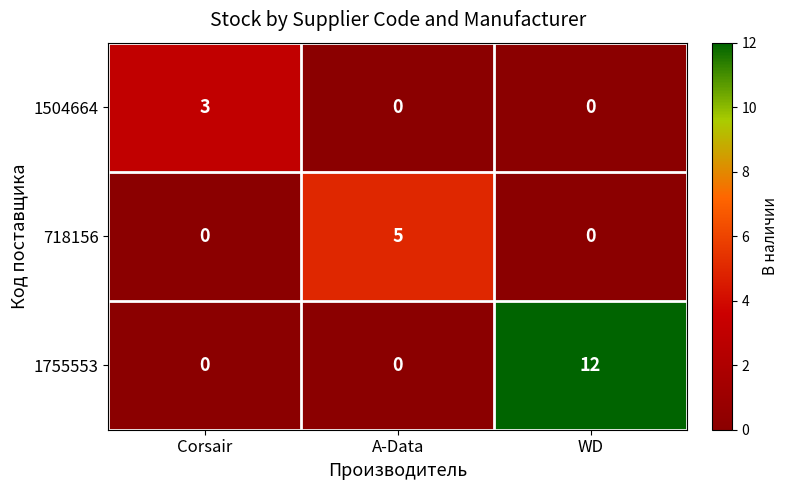

At which category is the sum across all series the highest?

WD